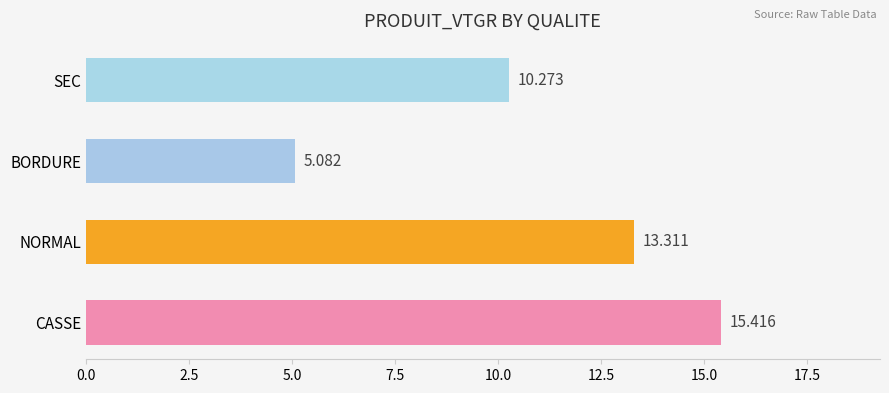

List the labels in order of value, smallest first.

BORDURE, SEC, NORMAL, CASSE